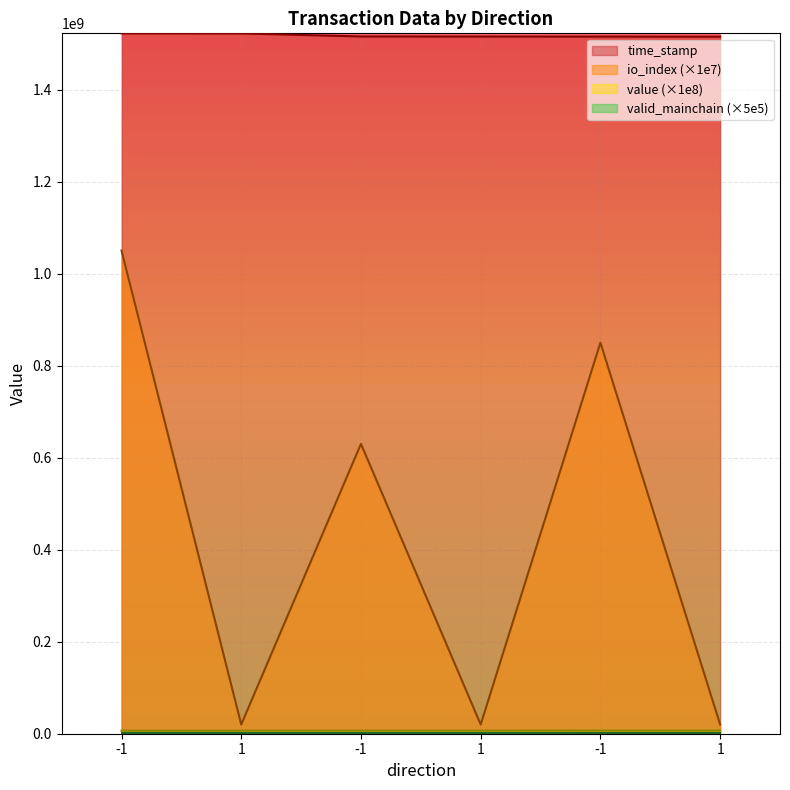

Which has a higher value, -1 or -1?

-1